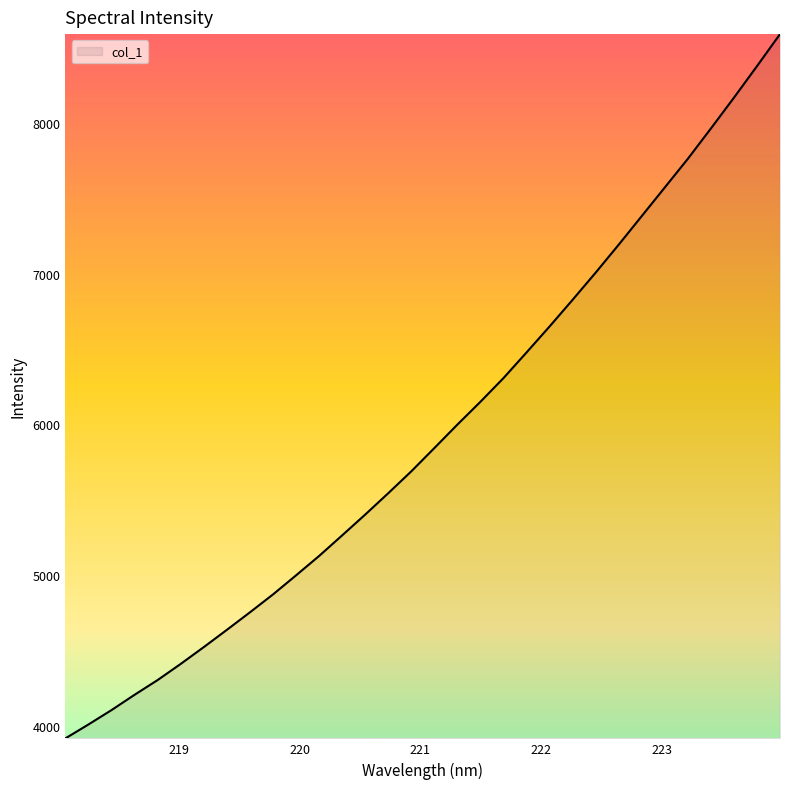

What is the difference between the maximum and minimum values?

4671.9